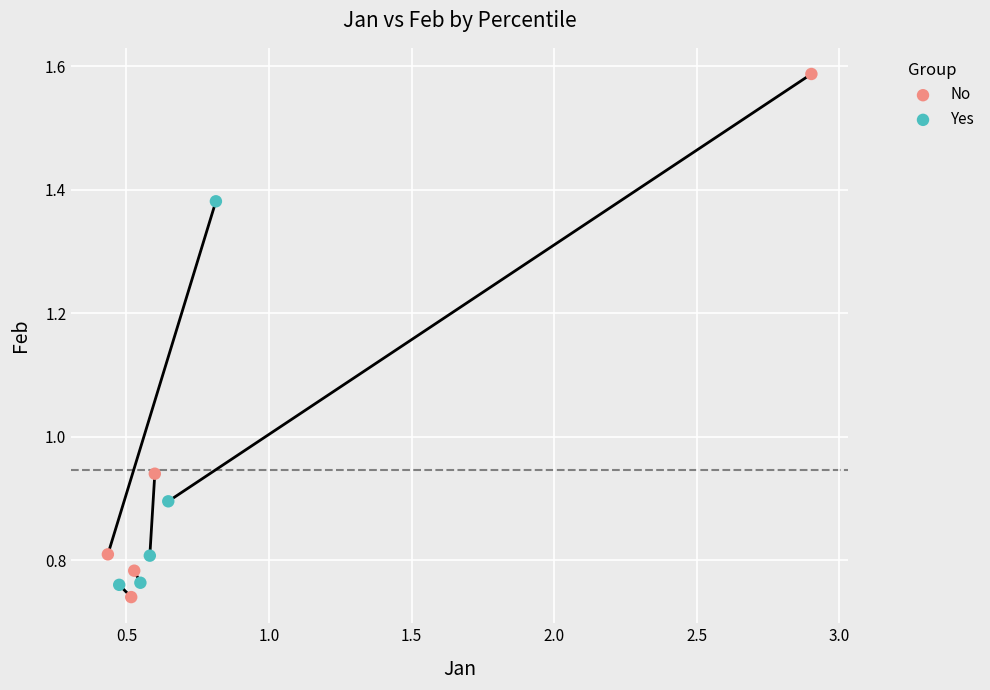

Which series contains the highest Y value?

No